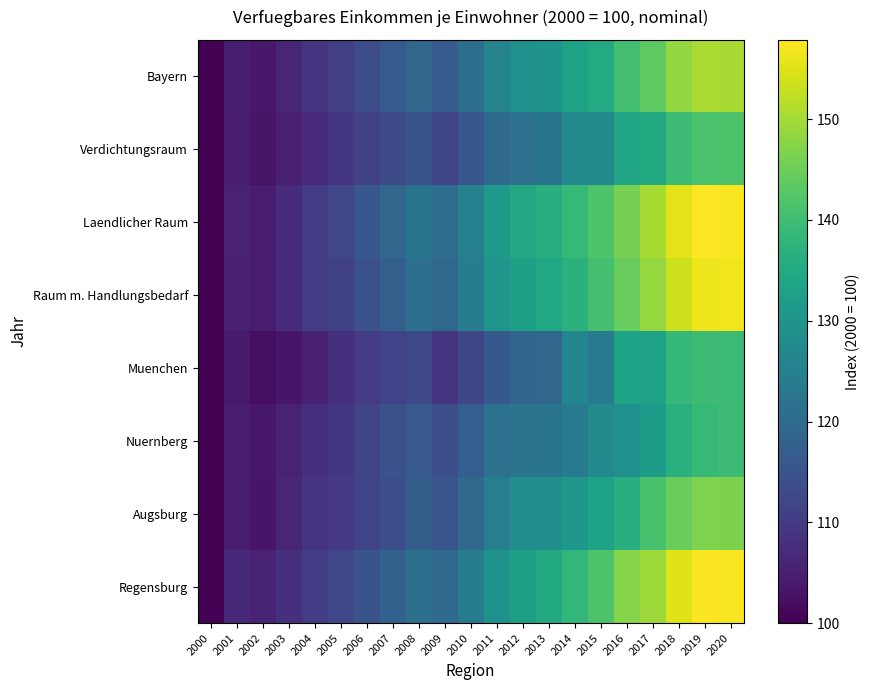

What is the difference between the highest and lowest values at 2003?

4.5